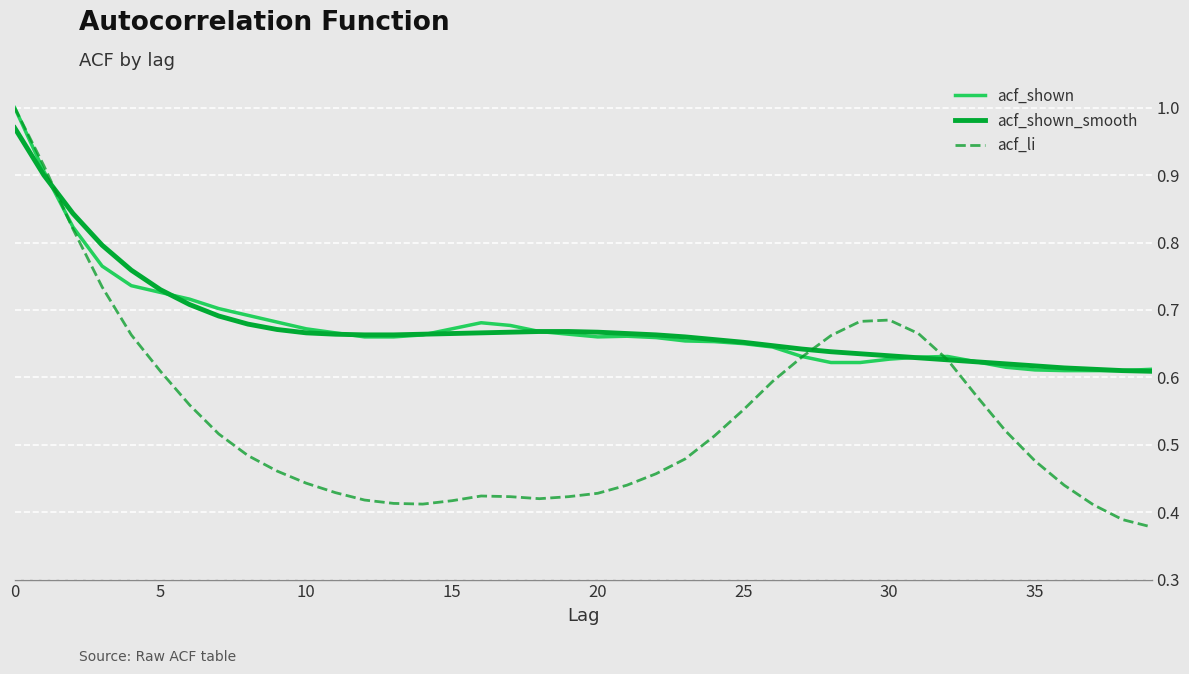

Is this an area chart (filled region under the line)?

No